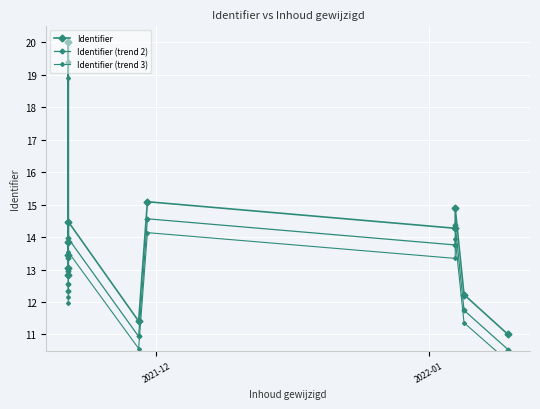

What is the sum of all Identifier (trend 3) values?

155.6